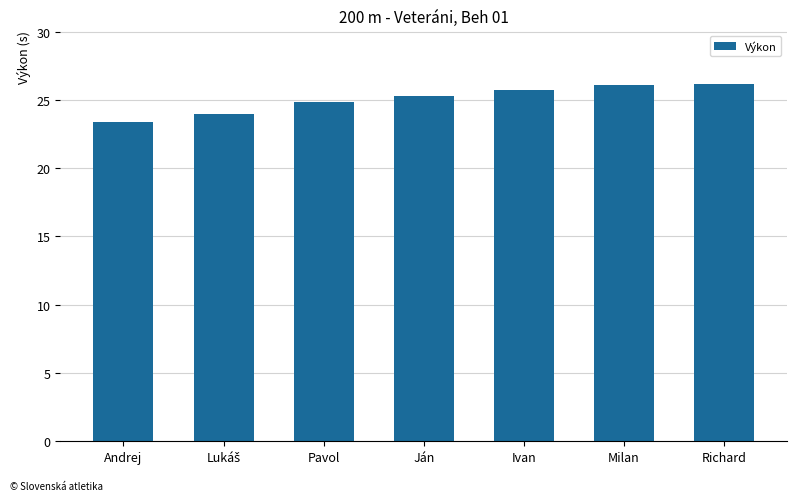

What is the approximate value at Andrej?

23.4